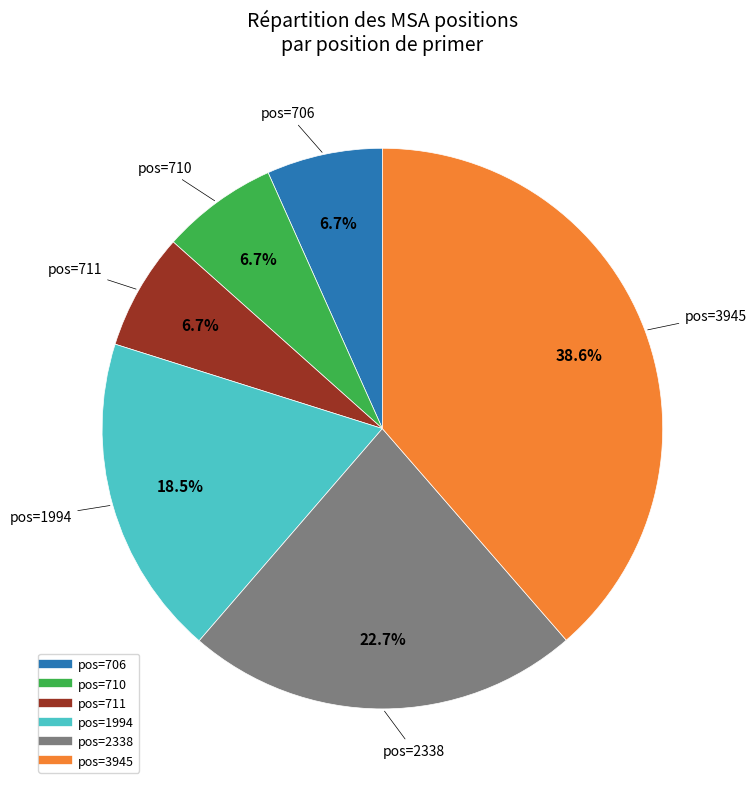

Is there a majority slice in this chart?

No